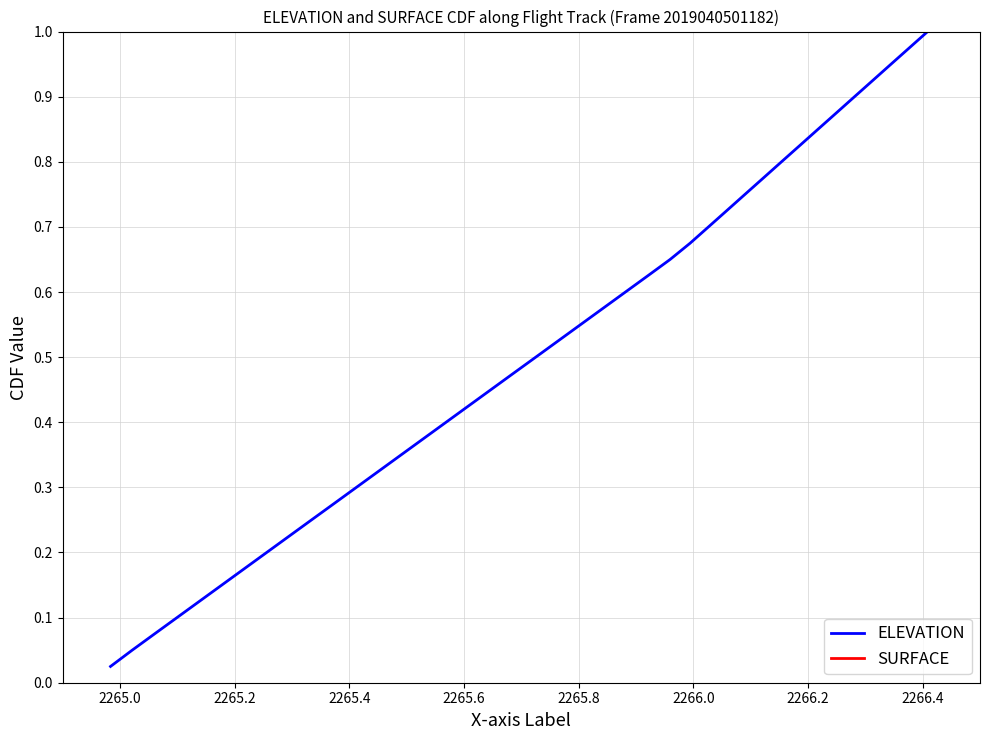

What is the difference between the second highest and minimum values in the SURFACE series?

0.9